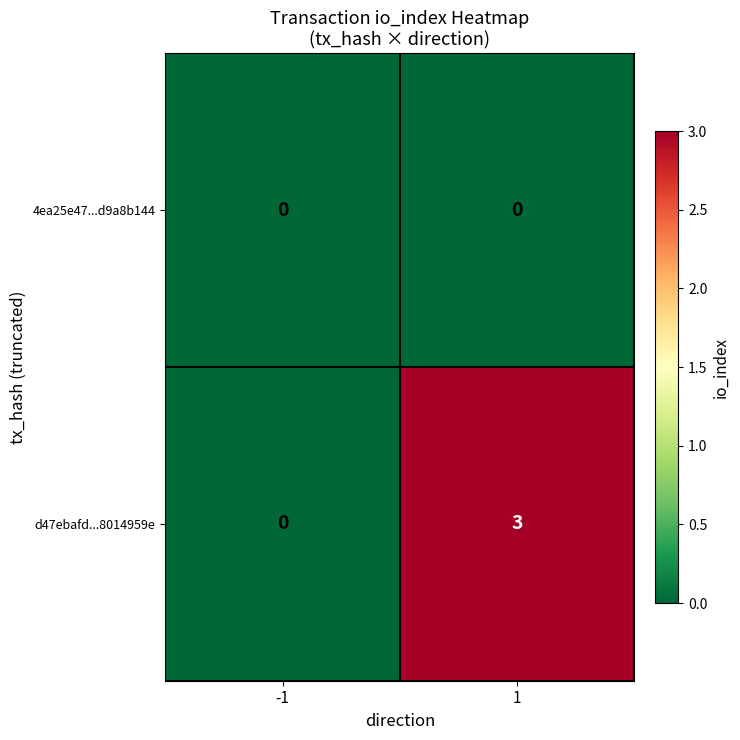

At which category is the sum across all series the highest?

1